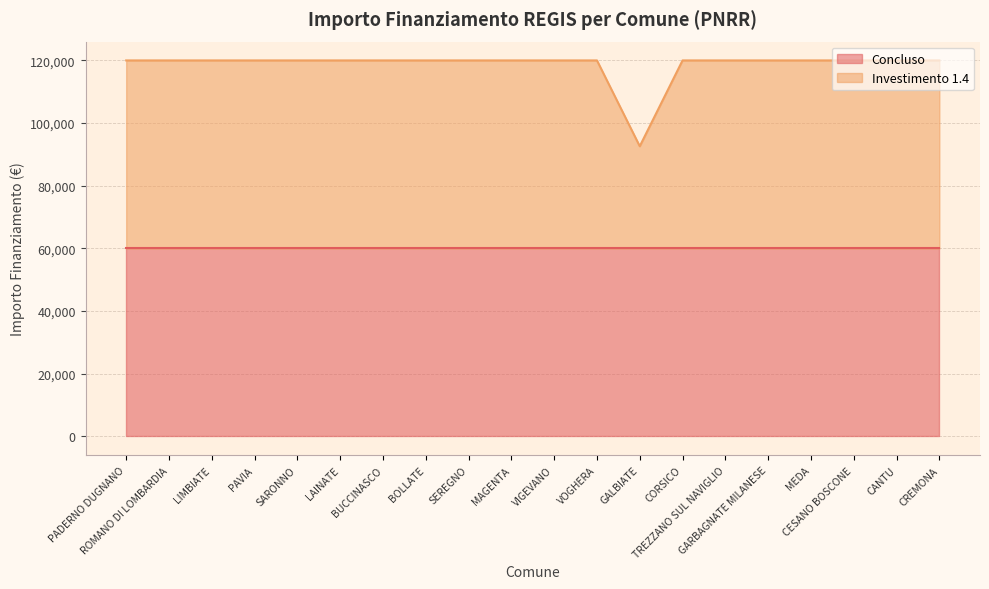

Reading right to left, what are all the values shown in this chart?

119932	119932	119932	119932	119932	119932	119932	92555	119932	119932	119932	119932	119932	119932	119932	119932	119932	119932	119932	119932